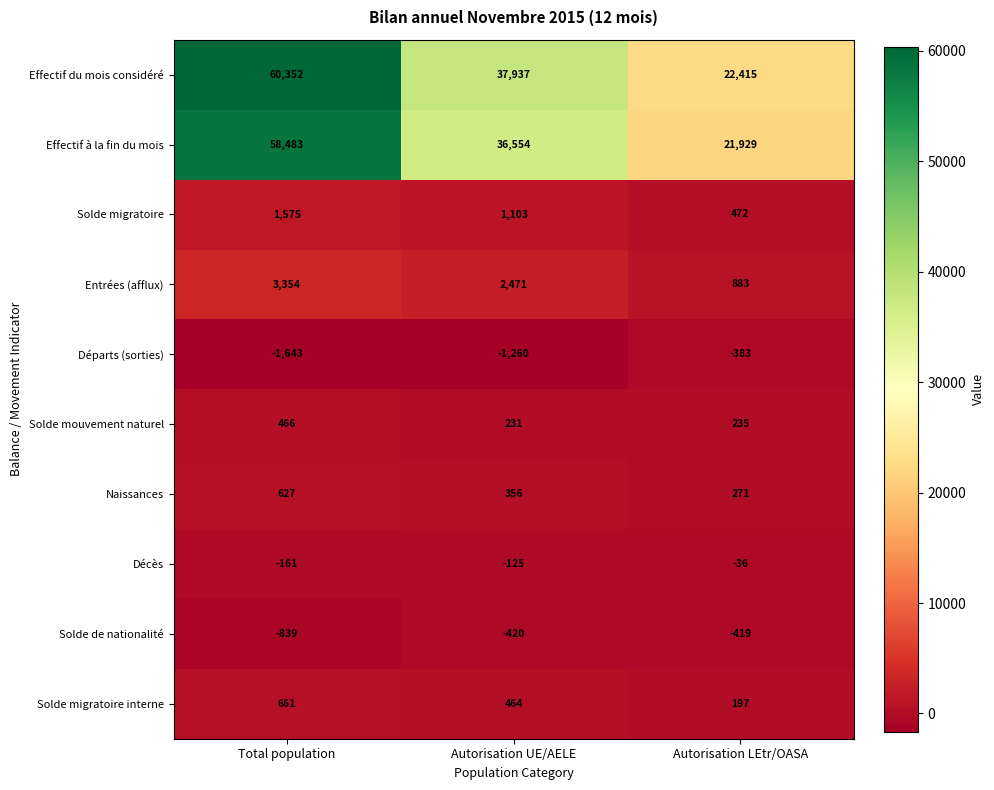

Is the value of Décès at Autorisation LEtr/OASA greater than the value of Effectif à la fin du mois at Autorisation LEtr/OASA?

No